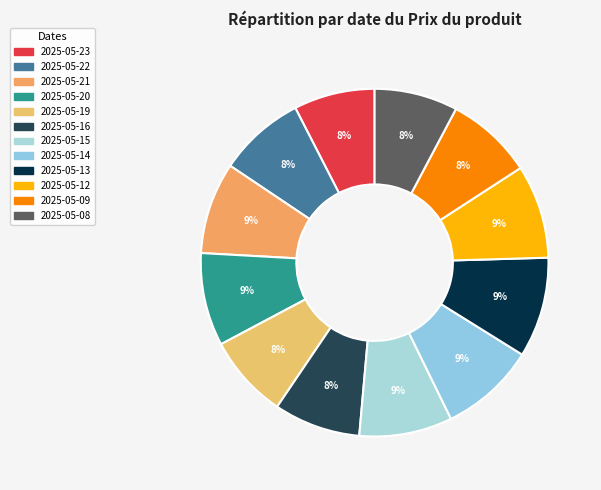

Between 2025-05-22 and 2025-05-13, which is larger?

2025-05-13